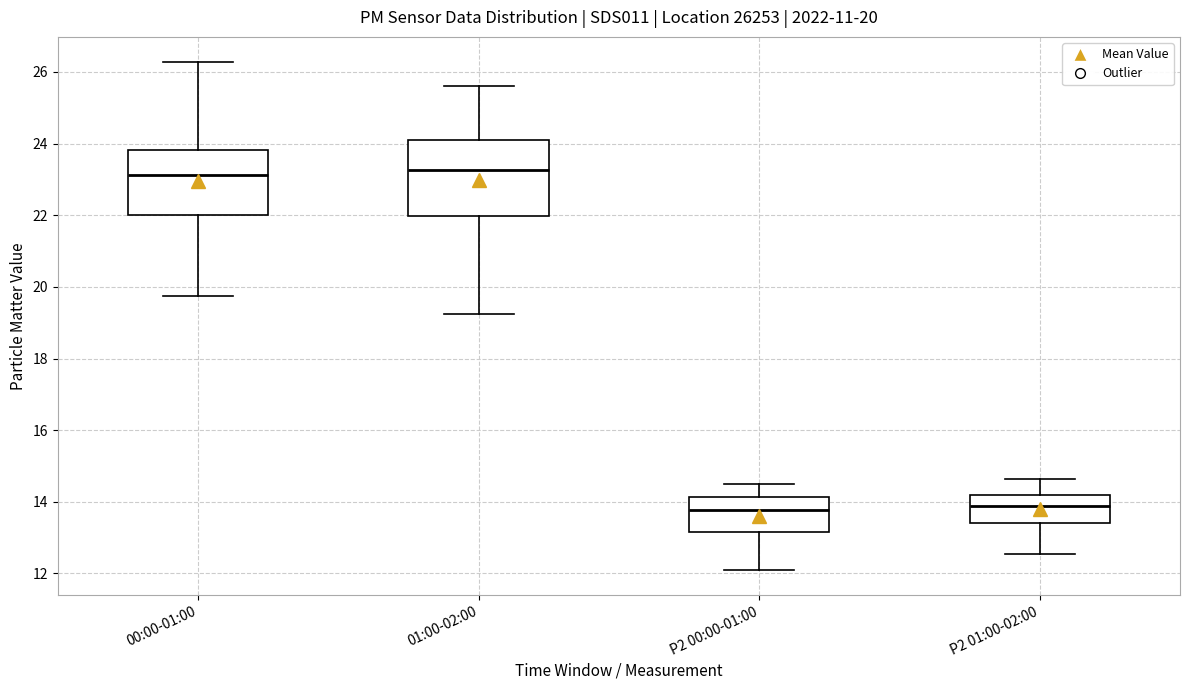

Comparing the boxes themselves (not the whiskers), which one is the tallest?

01:00-02:00